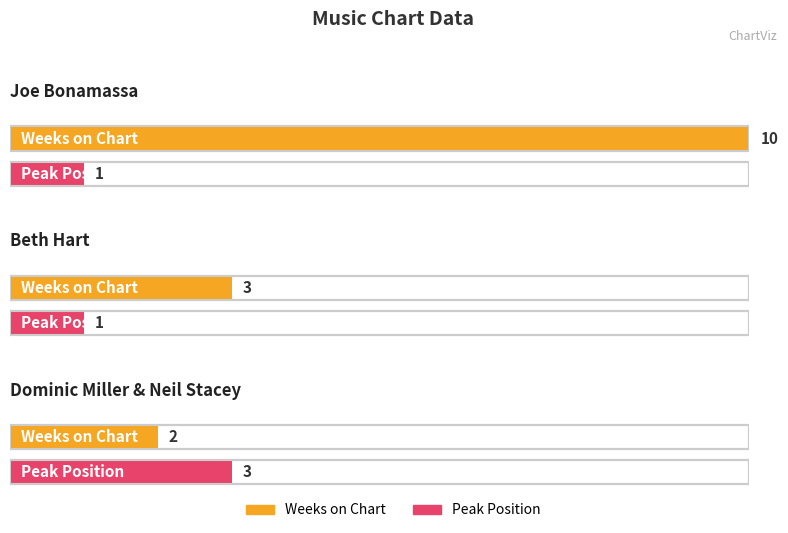

Read the Weeks on Chart value at Dominic Miller & Neil Stacey.

2